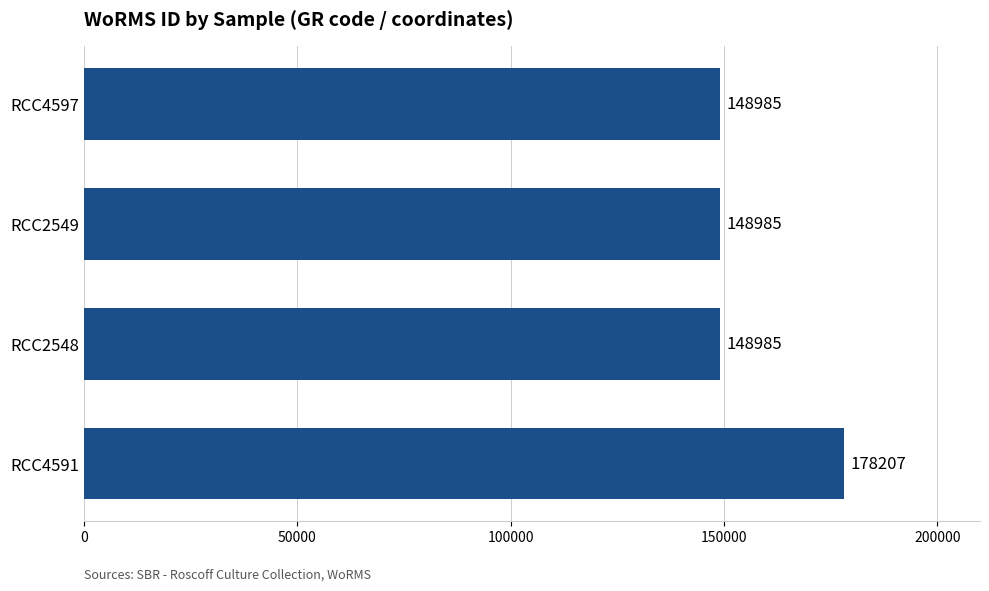

What is the maximum value shown in the chart?

178207